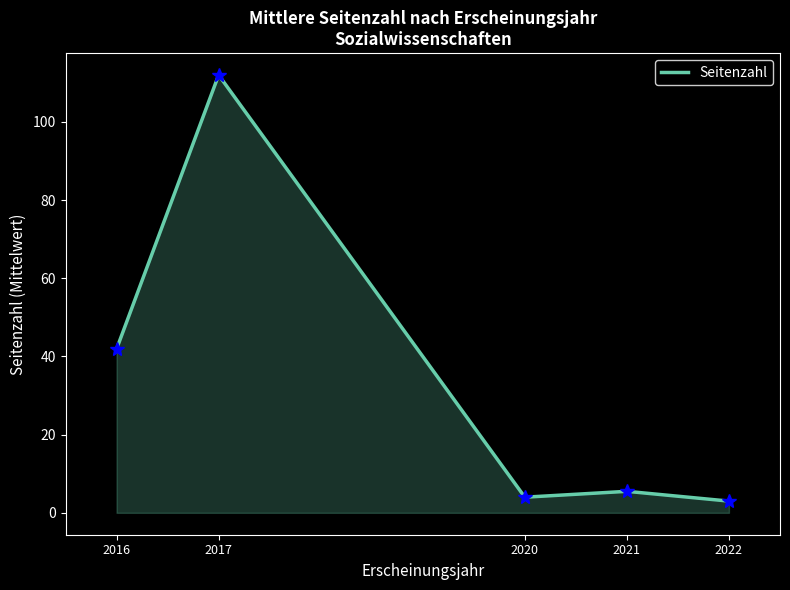

At which category does the chart reach its peak across all series?

2017